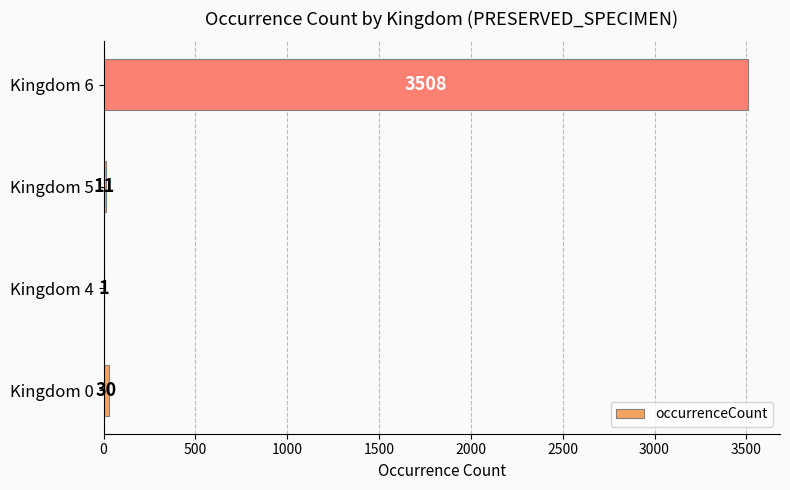

The value at Kingdom 6 is 3508. True or false?

True